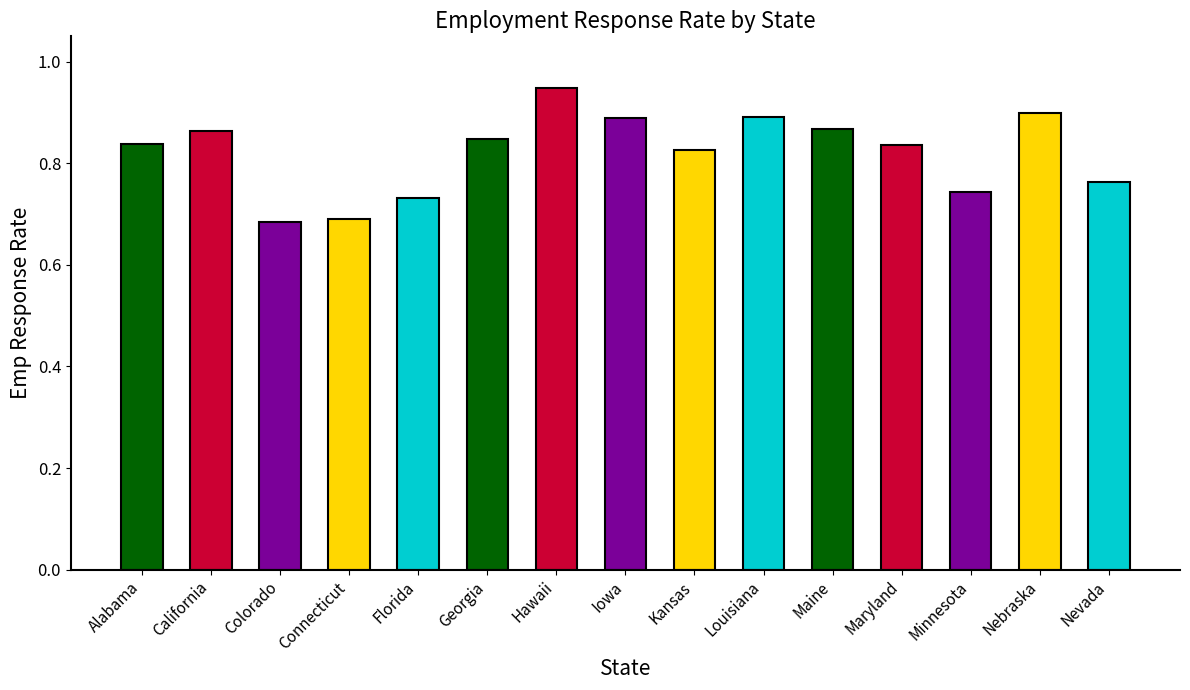

Rank the categories by value from highest to lowest.

Hawaii, Nebraska, Louisiana, Iowa, Maine, California, Georgia, Alabama, Maryland, Kansas, Nevada, Minnesota, Florida, Connecticut, Colorado